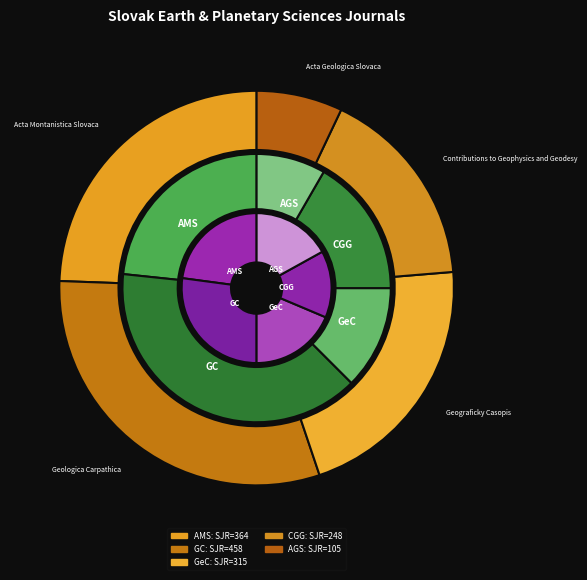

What is the ratio of the value at Acta Montanistica Slovaca to the value at Acta Geologica Slovaca?

3.5